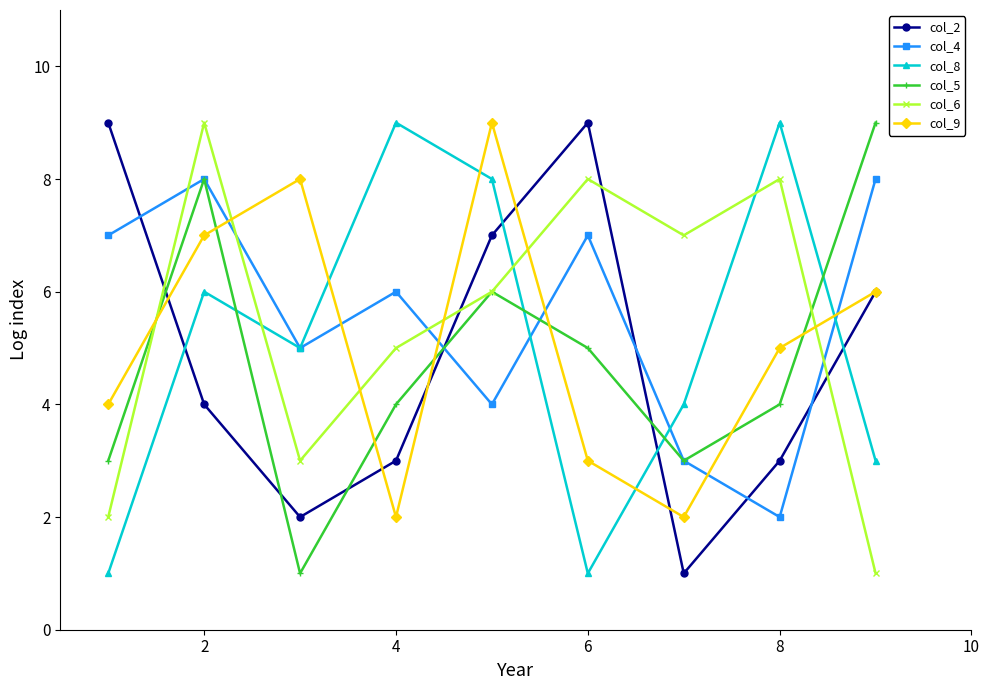

How many lines are shown in the chart?

6